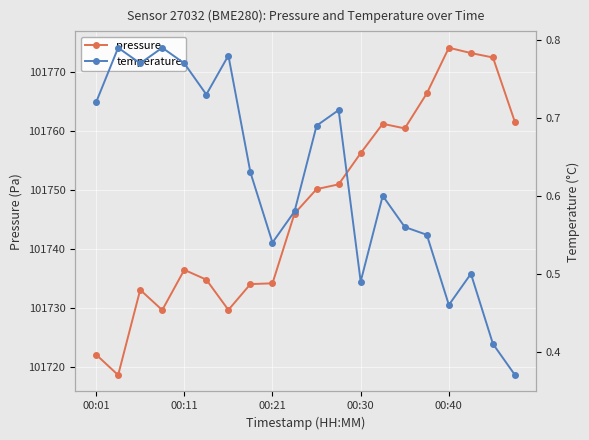

Read the pressure value at 00:30.

101756.2